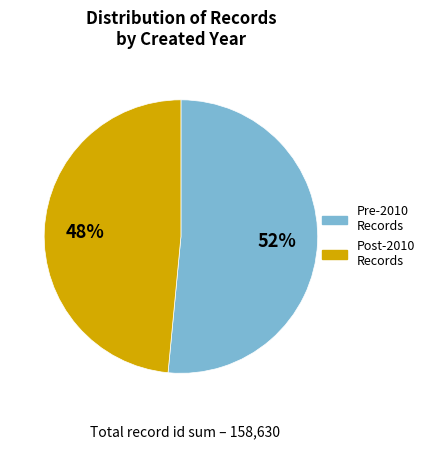

Does any single category account for the majority?

Yes